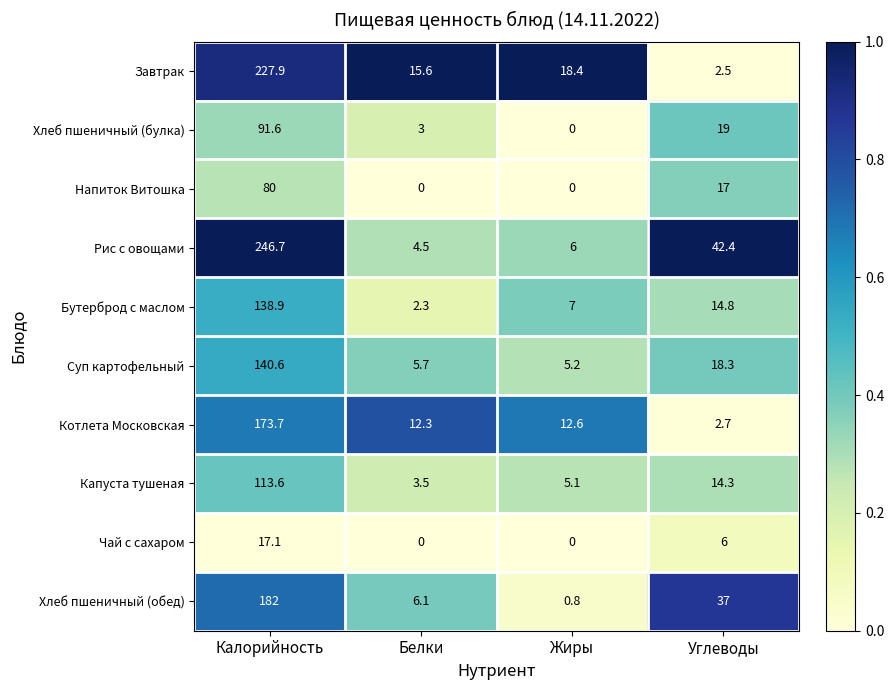

What is the sum of all Хлеб пшеничный (обед) values?

225.9